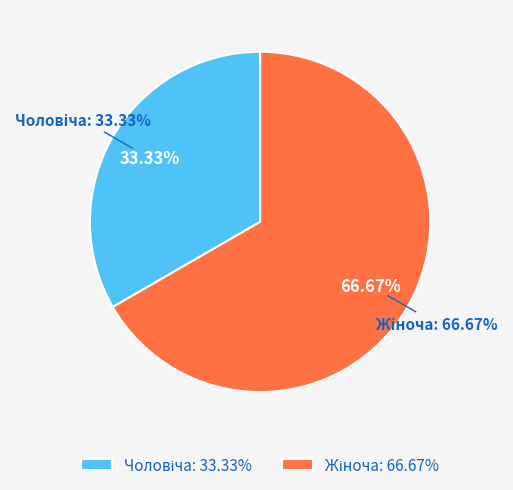

Combined, what portion of the pie is Чоловіча and Жіноча?

100.0%